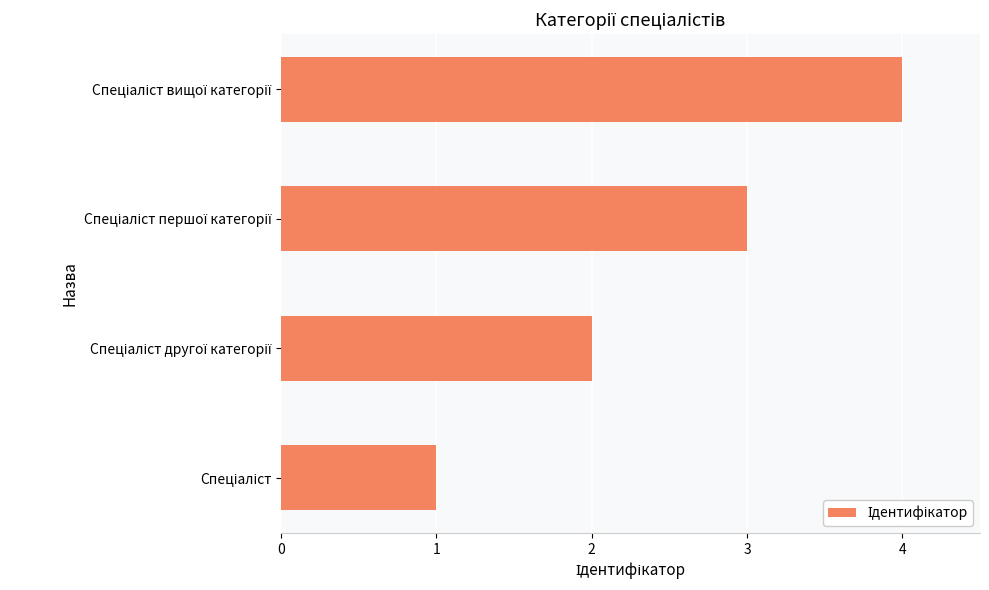

What is the sum of all values?

10